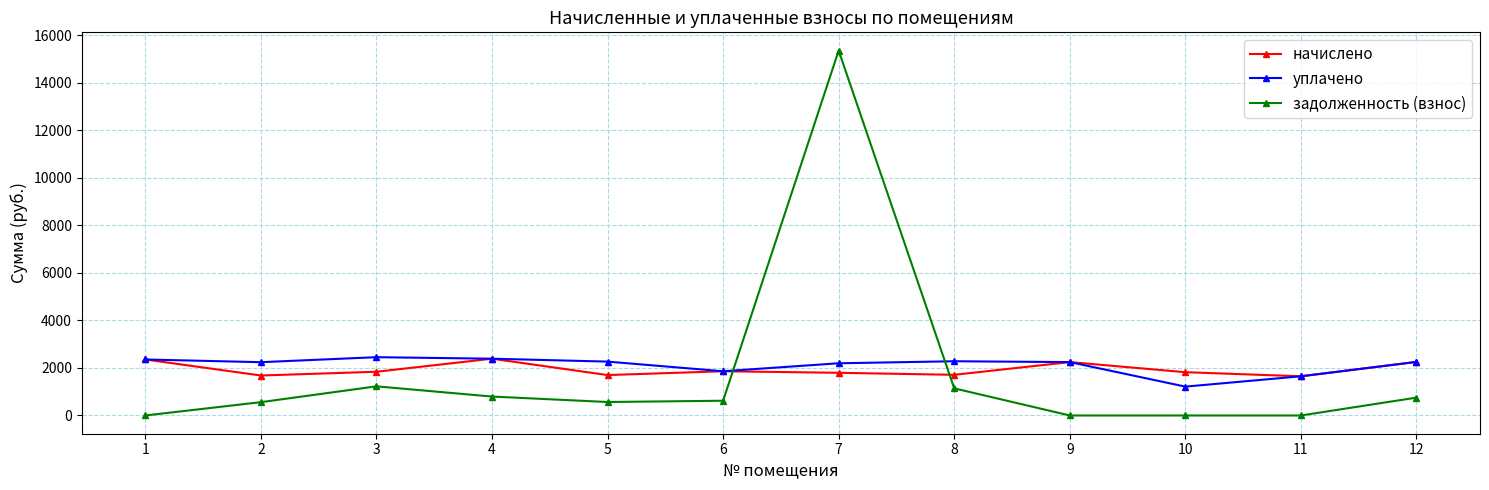

How many data points in начислено are above 1840?

6